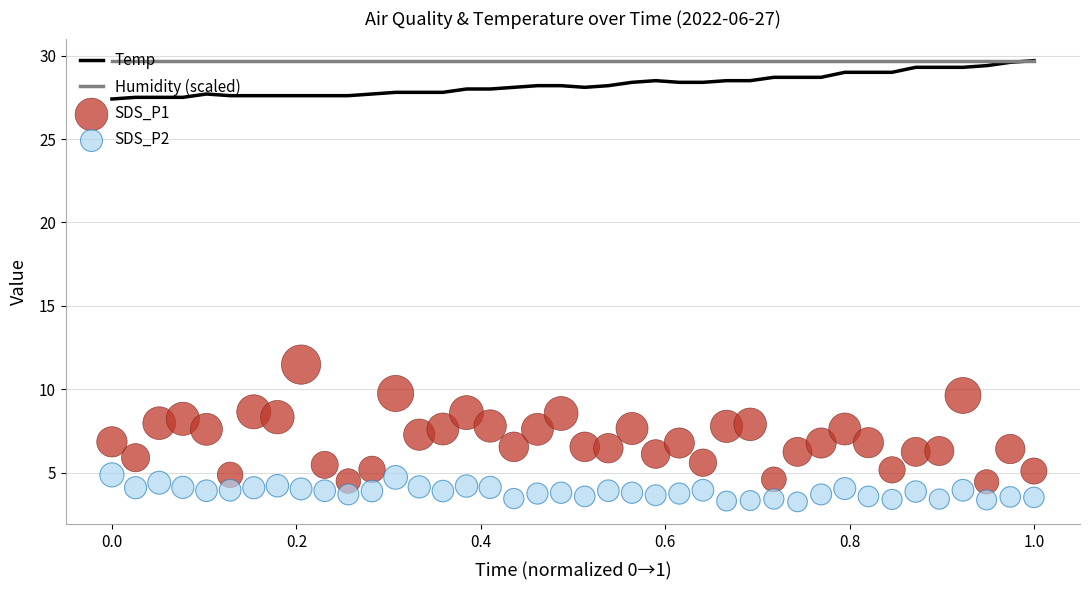

Which series reaches the maximum Y coordinate?

Temp